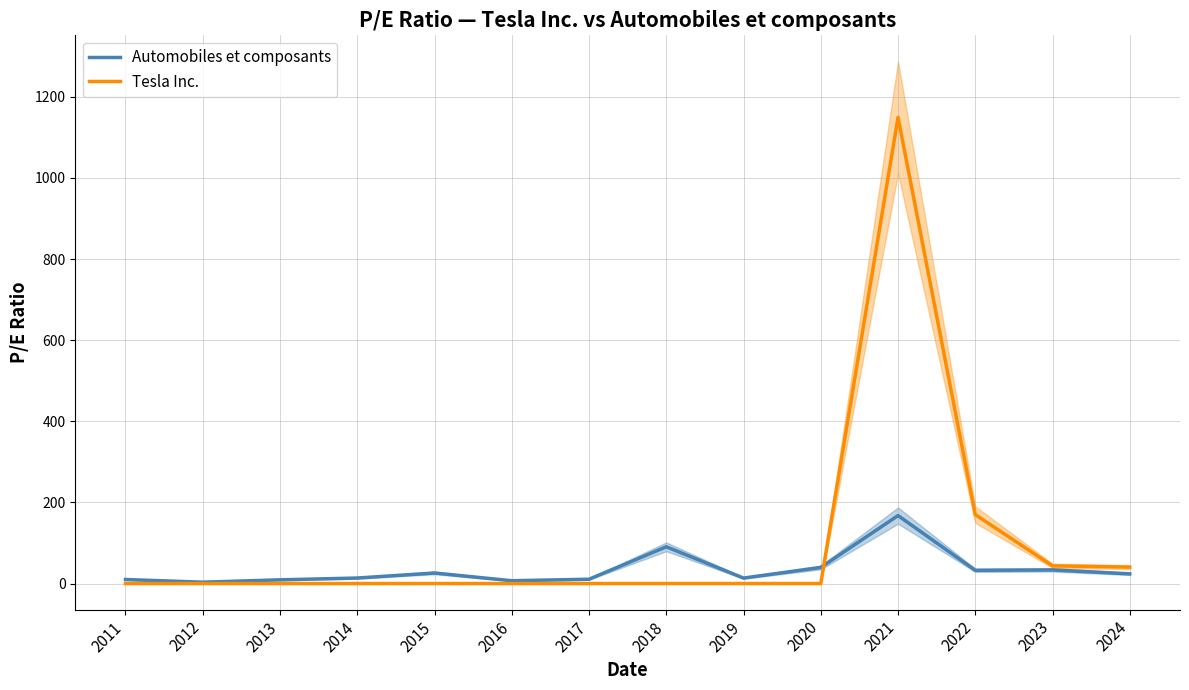

Reading right to left, transcribe all the data shown in this chart.

Automobiles et composants: 23.9	33.6	32.7	167.6	39.7	13.5	90.7	10.7	7.0	26.0	13.6	9.2	3.4	10.0
Tesla Inc.: 40.5	43.6	169.9	1149.5	0.0	0.0	0.0	0.0	0.0	0.0	0.0	0.0	0.0	0.0